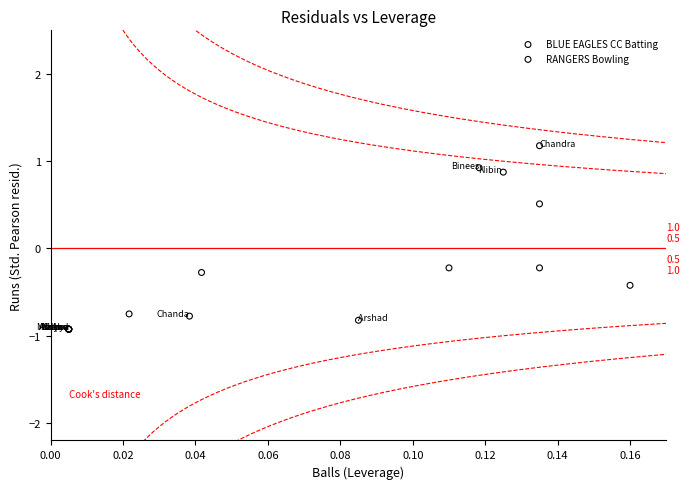

Which series contains the highest Y value?

RANGERS Bowling